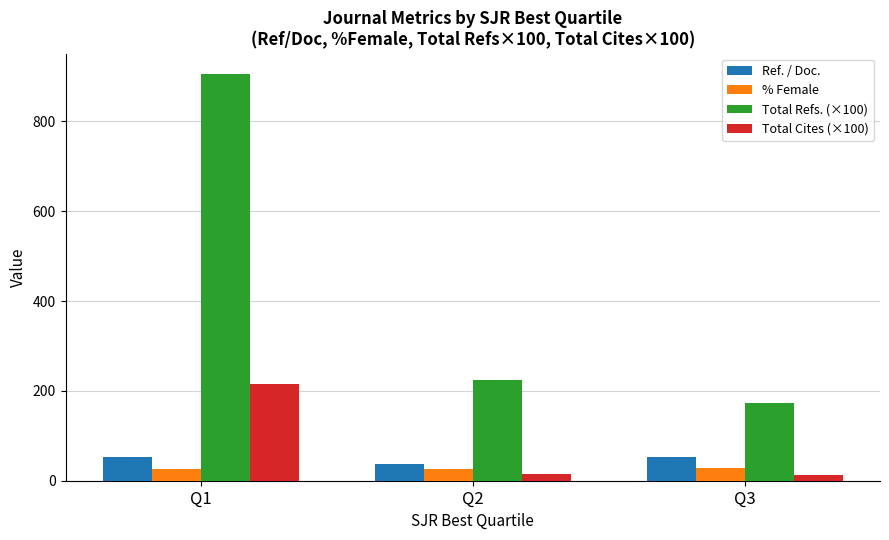

Count the number of data series in this chart.

4